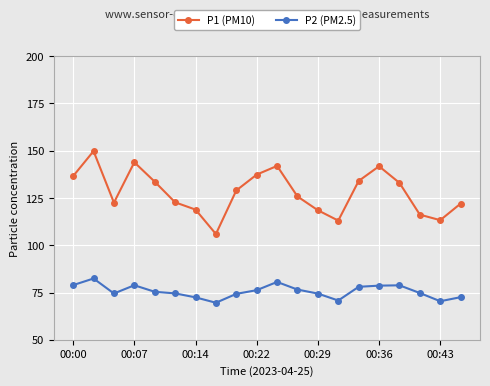

List the series in order of their peak value, lowest first.

P2 (PM2.5), P1 (PM10)